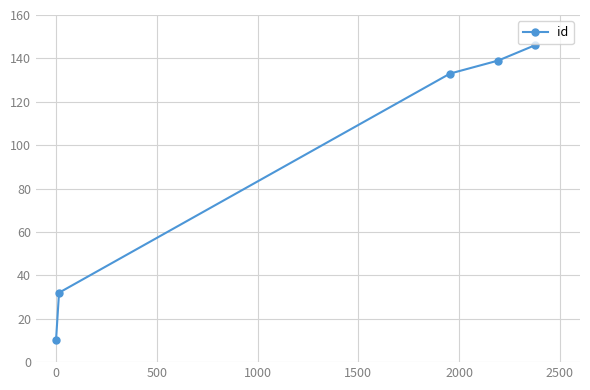

Reading right to left, list all the values displayed in this chart.

146	139	133	32	10